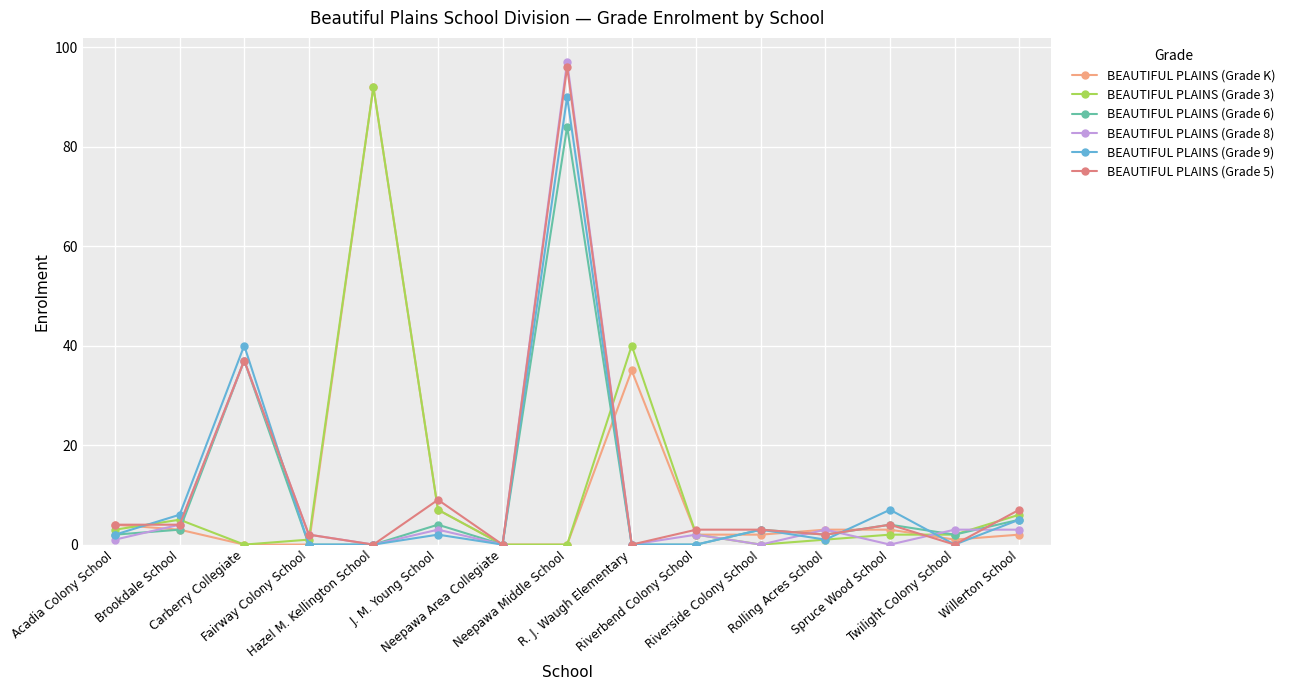

Reading right to left, what are all the values shown in this chart?

BEAUTIFUL PLAINS (Grade K): Willerton School=2	Twilight Colony School=1	Spruce Wood School=3	Rolling Acres School=3	Riverside Colony School=2	Riverbend Colony School=2	R. J. Waugh Elementary=35	Neepawa Middle School=0	Neepawa Area Collegiate=0	J. M. Young School=7	Hazel M. Kellington School=92	Fairway Colony School=0	Carberry Collegiate=0	Brookdale School=3	Acadia Colony School=4
BEAUTIFUL PLAINS (Grade 3): Willerton School=6	Twilight Colony School=2	Spruce Wood School=2	Rolling Acres School=1	Riverside Colony School=0	Riverbend Colony School=2	R. J. Waugh Elementary=40	Neepawa Middle School=0	Neepawa Area Collegiate=0	J. M. Young School=7	Hazel M. Kellington School=92	Fairway Colony School=1	Carberry Collegiate=0	Brookdale School=5	Acadia Colony School=3
BEAUTIFUL PLAINS (Grade 6): Willerton School=5	Twilight Colony School=2	Spruce Wood School=4	Rolling Acres School=2	Riverside Colony School=3	Riverbend Colony School=0	R. J. Waugh Elementary=0	Neepawa Middle School=84	Neepawa Area Collegiate=0	J. M. Young School=4	Hazel M. Kellington School=0	Fairway Colony School=0	Carberry Collegiate=37	Brookdale School=3	Acadia Colony School=2
BEAUTIFUL PLAINS (Grade 8): Willerton School=3	Twilight Colony School=3	Spruce Wood School=0	Rolling Acres School=3	Riverside Colony School=0	Riverbend Colony School=2	R. J. Waugh Elementary=0	Neepawa Middle School=97	Neepawa Area Collegiate=0	J. M. Young School=3	Hazel M. Kellington School=0	Fairway Colony School=2	Carberry Collegiate=37	Brookdale School=4	Acadia Colony School=1
BEAUTIFUL PLAINS (Grade 9): Willerton School=5	Twilight Colony School=0	Spruce Wood School=7	Rolling Acres School=1	Riverside Colony School=3	Riverbend Colony School=0	R. J. Waugh Elementary=0	Neepawa Middle School=90	Neepawa Area Collegiate=0	J. M. Young School=2	Hazel M. Kellington School=0	Fairway Colony School=0	Carberry Collegiate=40	Brookdale School=6	Acadia Colony School=2
BEAUTIFUL PLAINS (Grade 5): Willerton School=7	Twilight Colony School=0	Spruce Wood School=4	Rolling Acres School=2	Riverside Colony School=3	Riverbend Colony School=3	R. J. Waugh Elementary=0	Neepawa Middle School=96	Neepawa Area Collegiate=0	J. M. Young School=9	Hazel M. Kellington School=0	Fairway Colony School=2	Carberry Collegiate=37	Brookdale School=4	Acadia Colony School=4